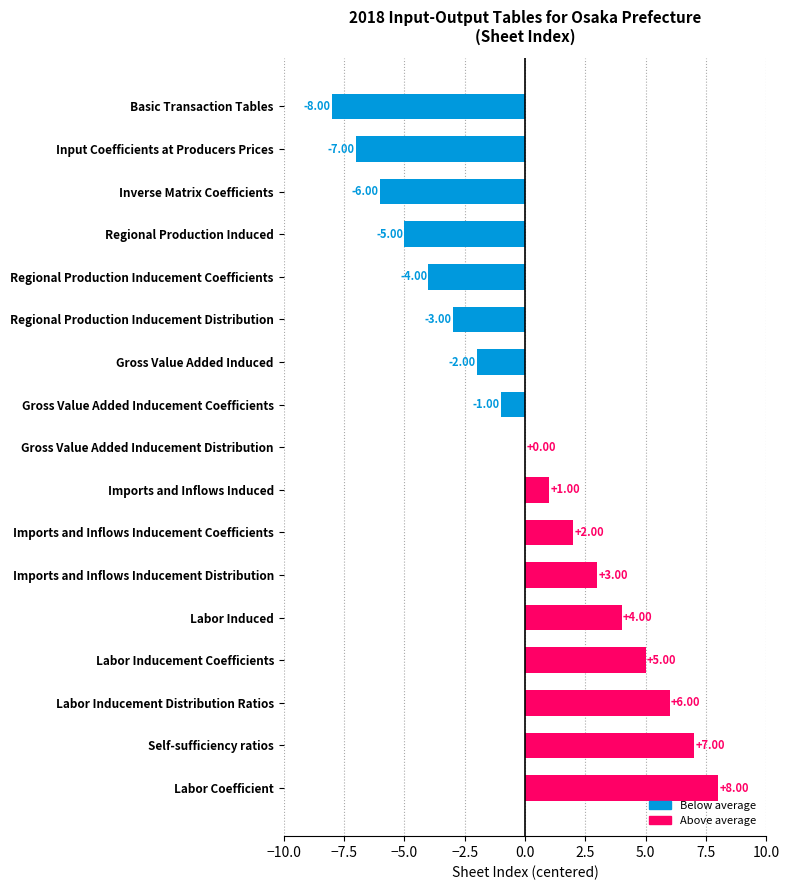

What is the sum of the values at Labor Inducement Distribution Ratios and Gross Value Added Inducement Coefficients?

5